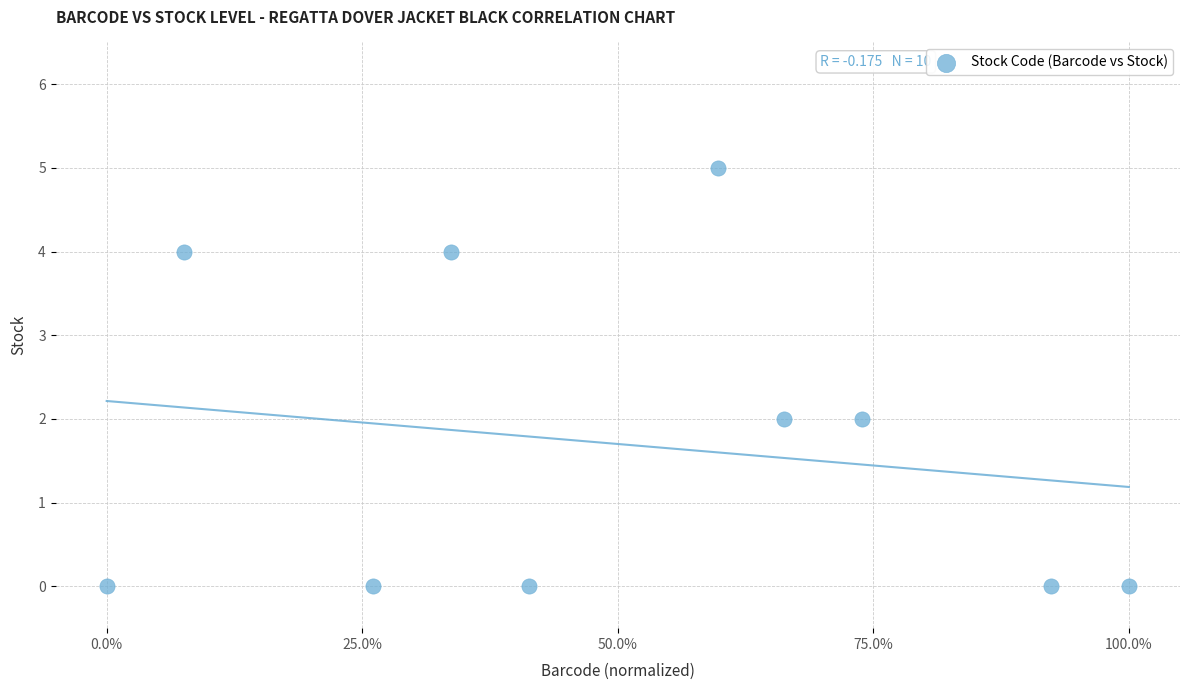

What is the range of Y values (max minus min)?

5